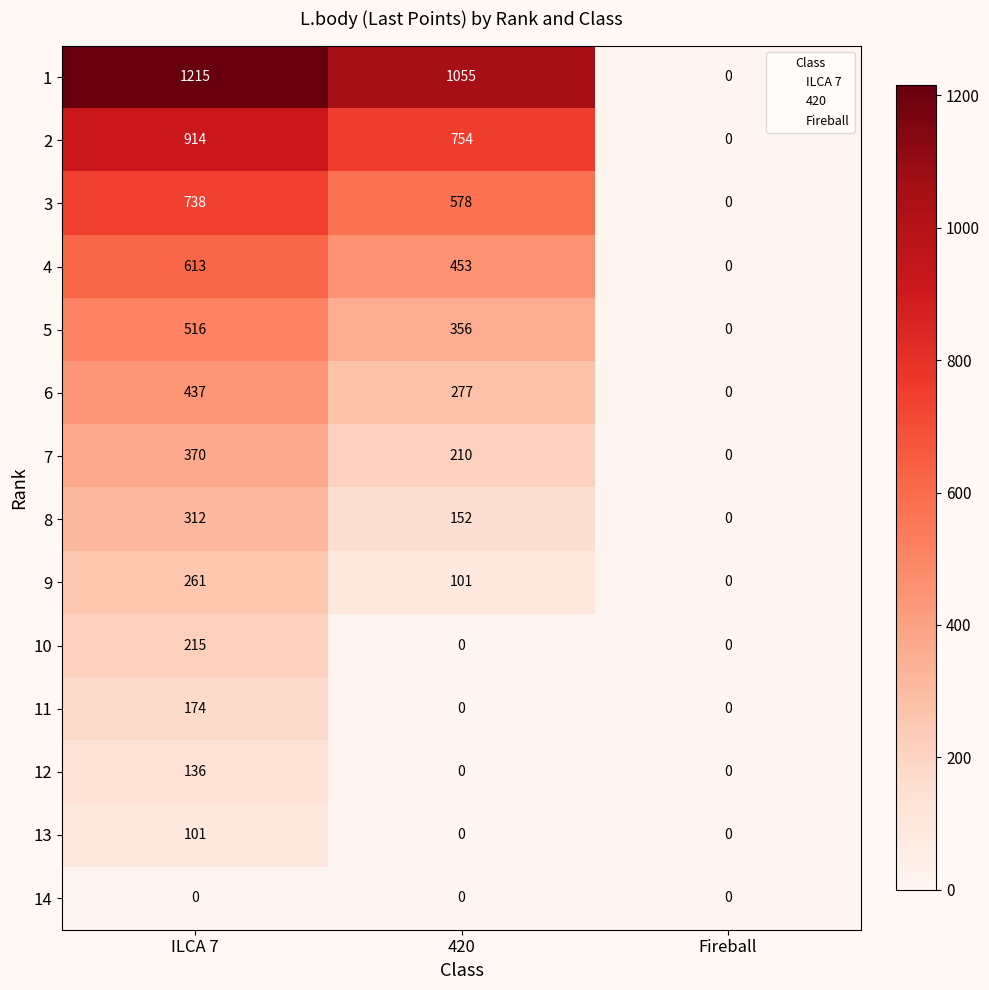

Count the number of data series in this chart.

14